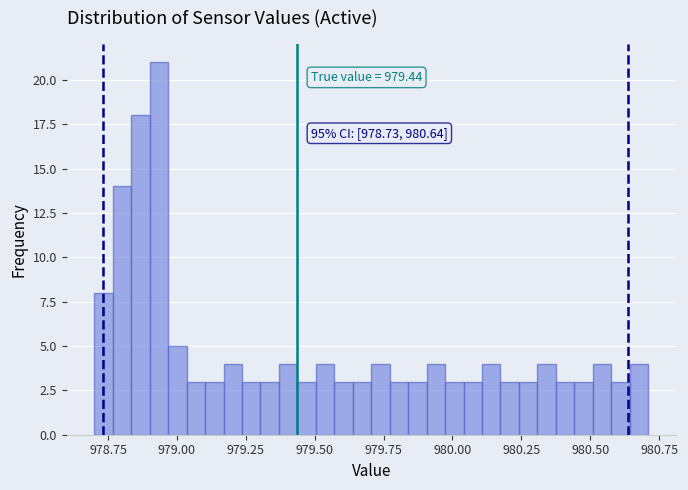

Read against the x-axis, roughly where is the centre of the tallest bar?

978.95